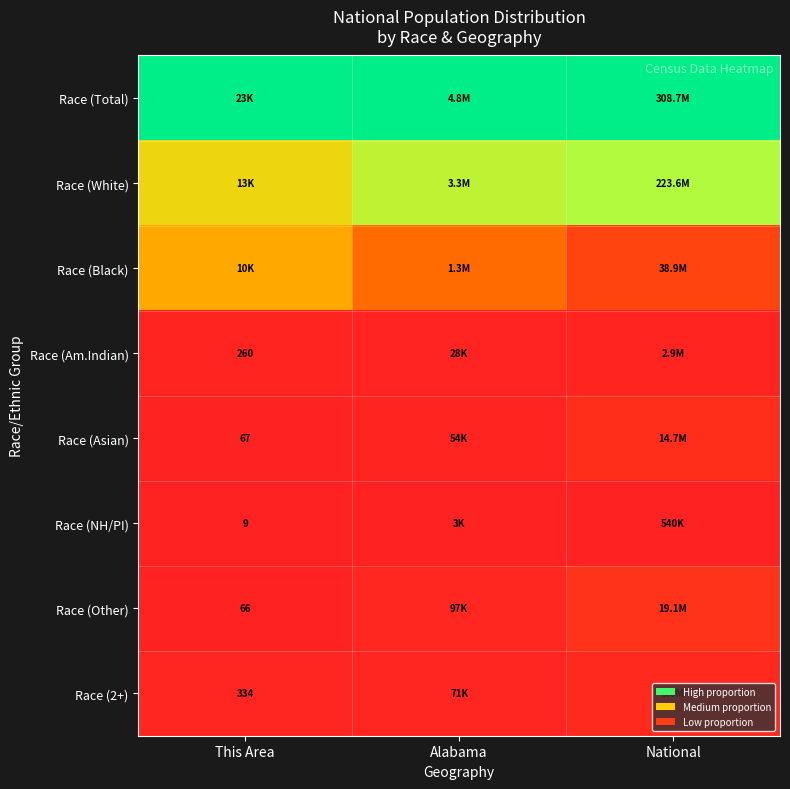

Is the value of Race (Am.Indian) at This Area greater than the value of Race (NH/PI) at This Area?

Yes